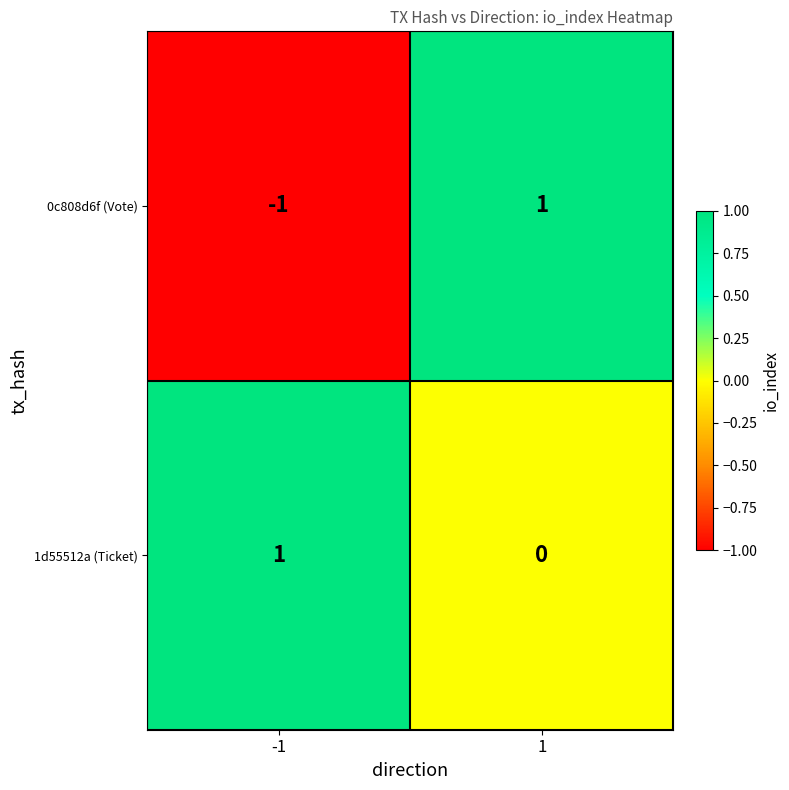

At how many categories does at least one series exceed 0?

2